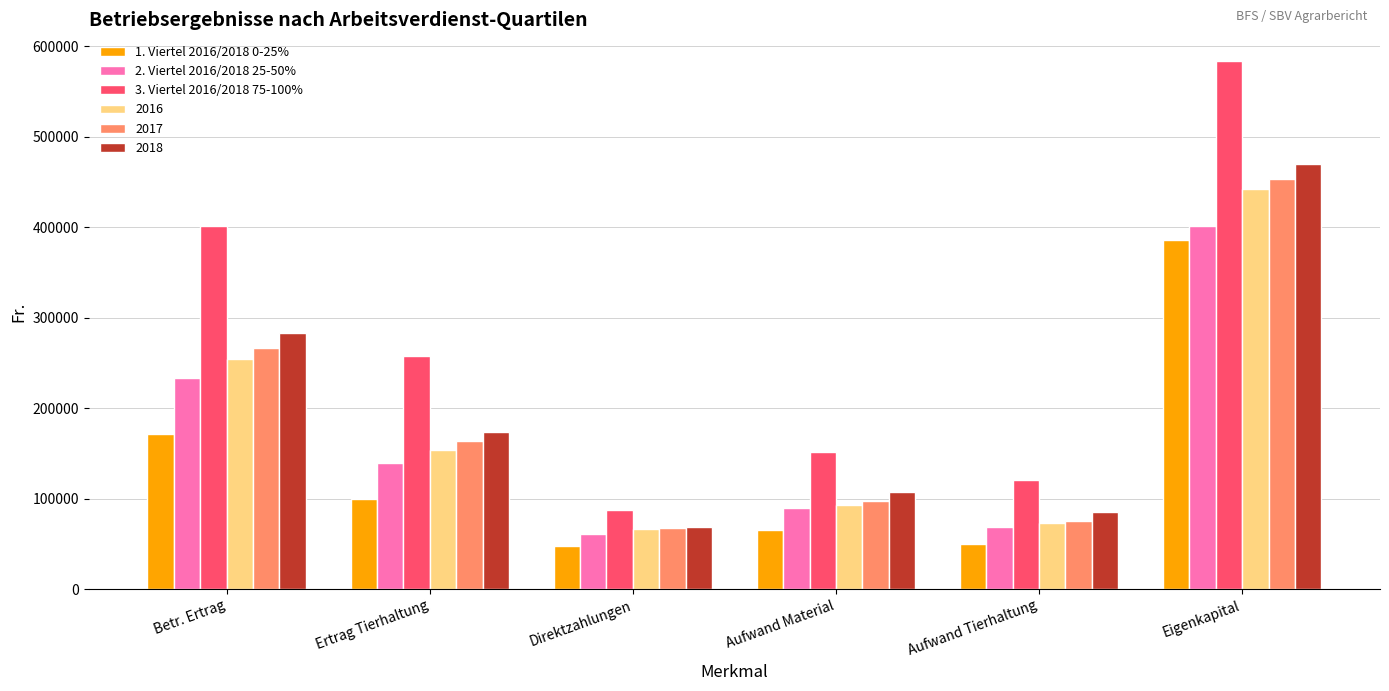

List the labels in order of 2. Viertel 2016/2018 25-50% value, largest first.

Eigenkapital, Betr. Ertrag, Ertrag Tierhaltung, Aufwand Material, Aufwand Tierhaltung, Direktzahlungen